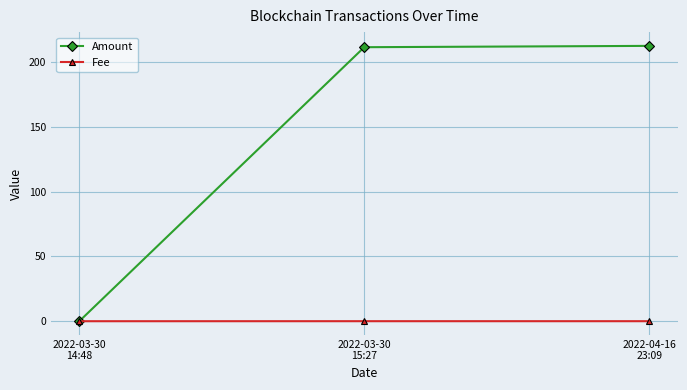

Which series has the largest total across all categories?

Amount